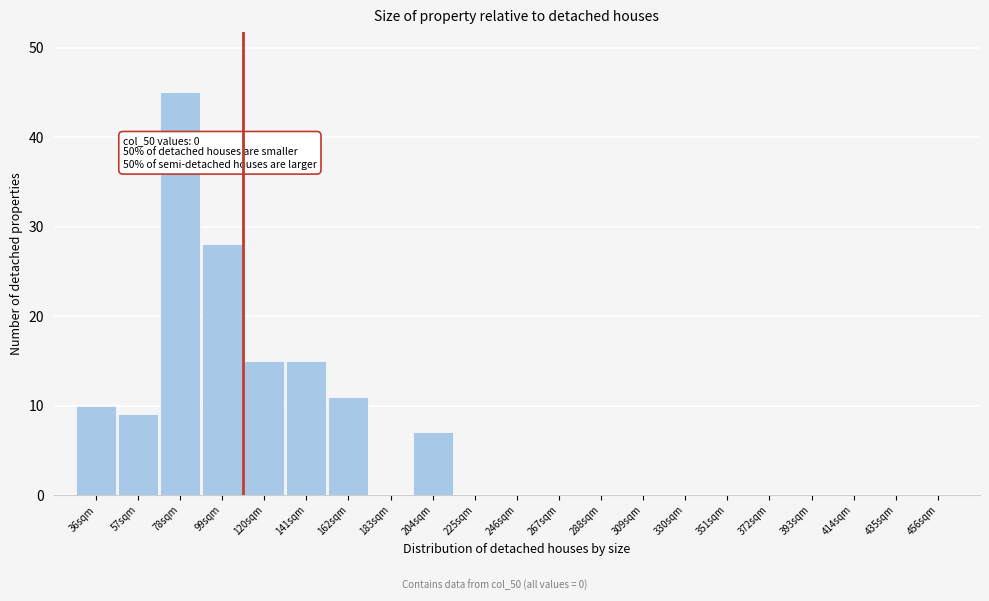

Reading left to right, what are all the values shown in this chart?

36sqm=10	57sqm=9	78sqm=45	99sqm=28	120sqm=15	141sqm=15	162sqm=11	183sqm=0	204sqm=7	225sqm=0	246sqm=0	267sqm=0	288sqm=0	309sqm=0	330sqm=0	351sqm=0	372sqm=0	393sqm=0	414sqm=0	435sqm=0	456sqm=0